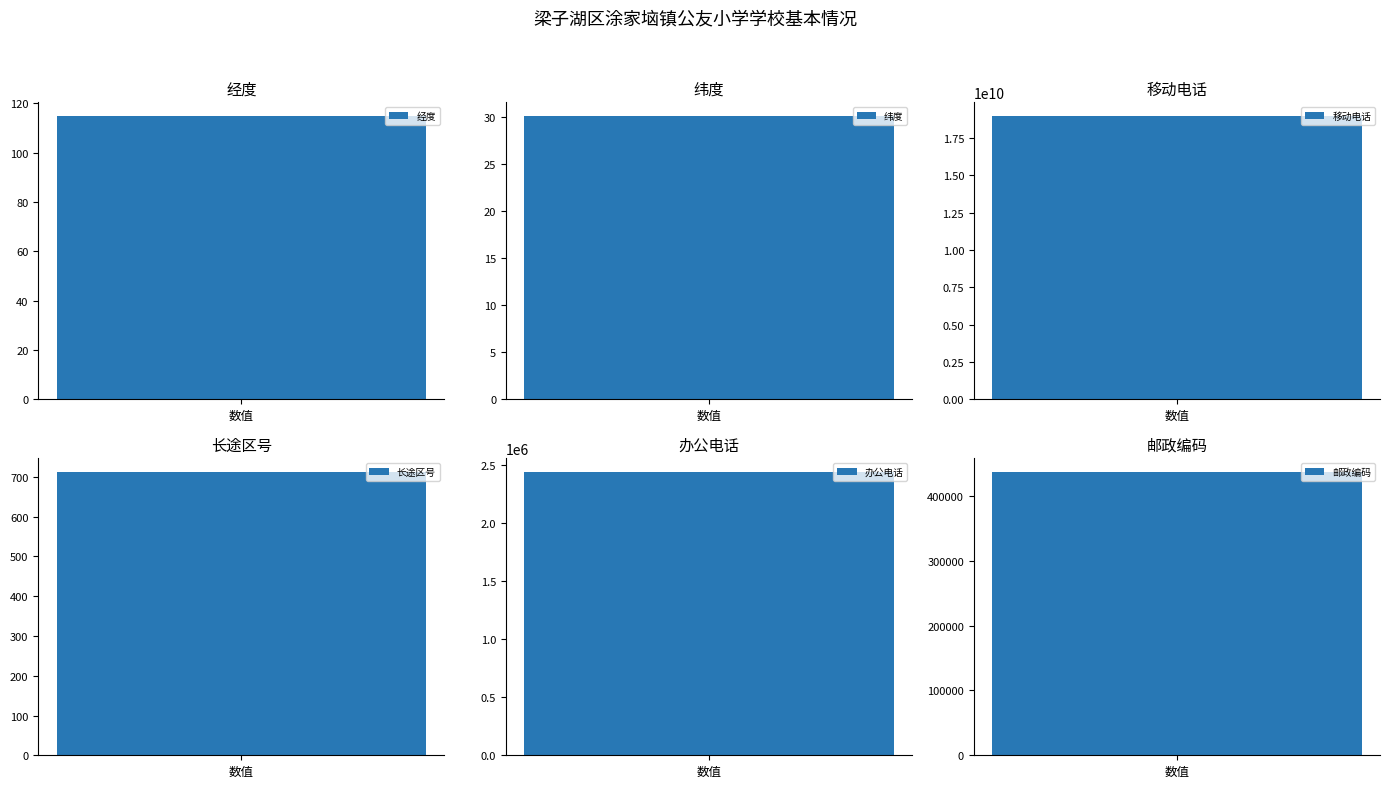

Is it true that the value at 经度 is 69.7?

False